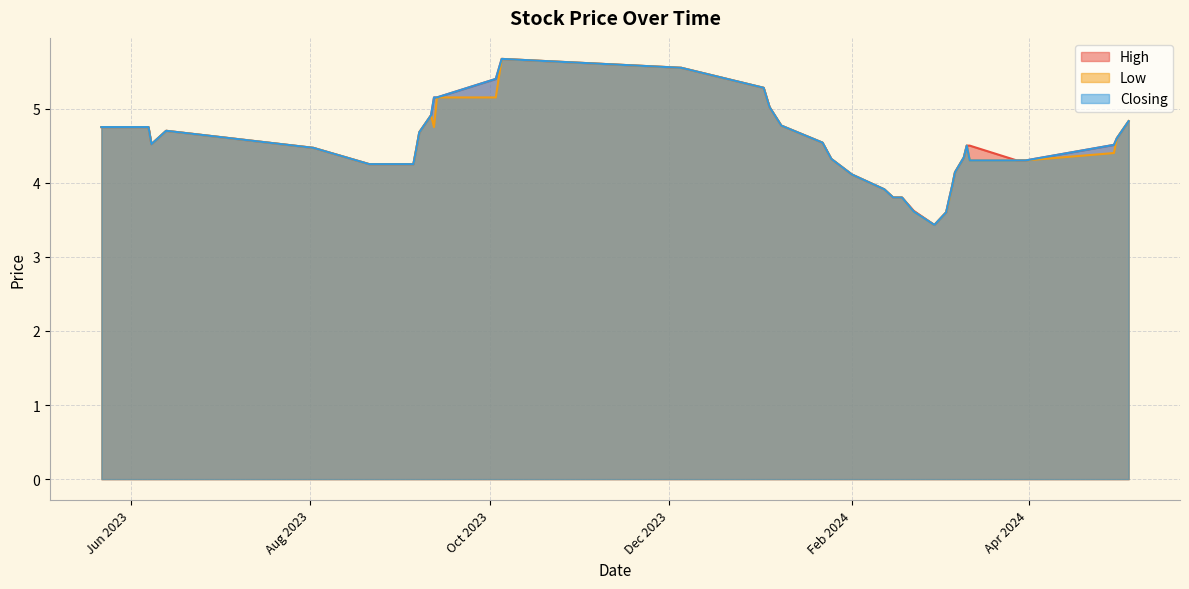

What is the sum of all High values?

179.6